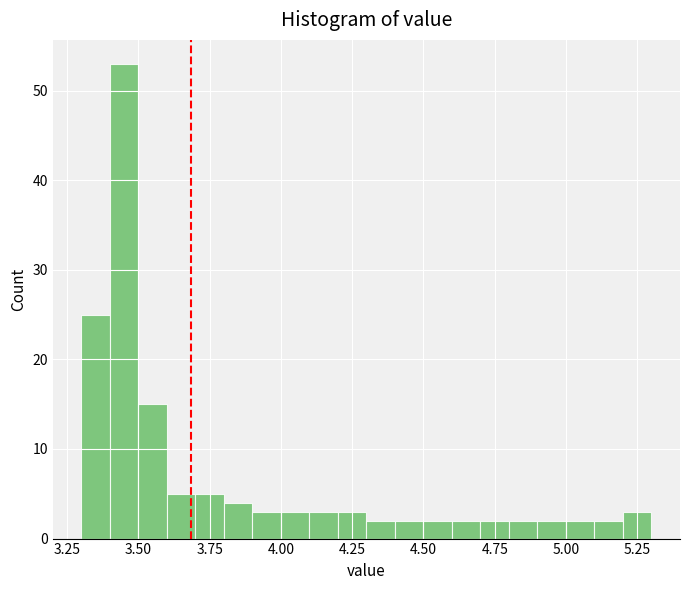

Around what value on the x-axis is the tallest bar? Give the approximate position of its centre, as read against the axis.

3.45